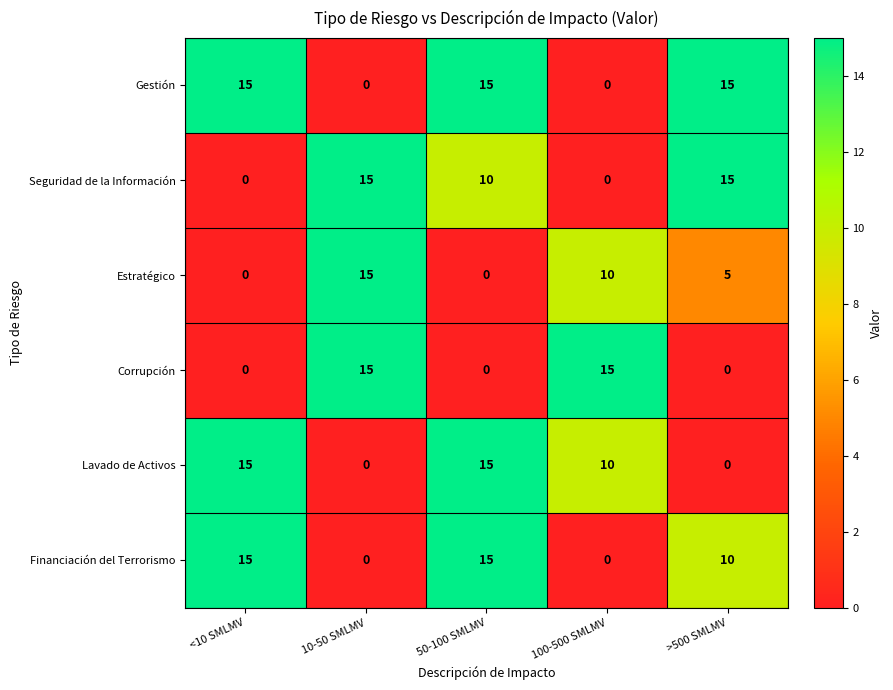

What is the difference between the highest and lowest values at >500 SMLMV?

15